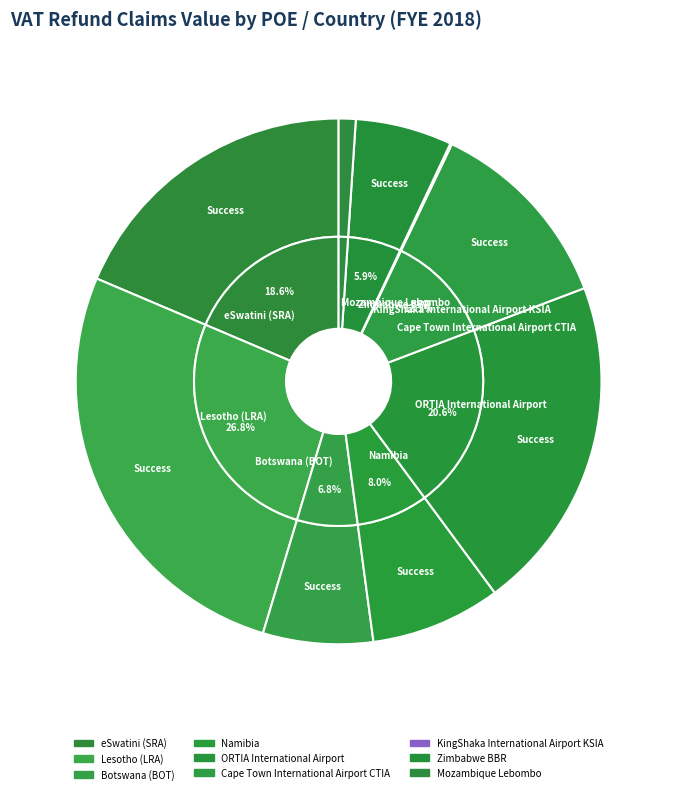

Rank the categories by value from lowest to highest.

KingShaka International Airport KSIA, Mozambique Lebombo, Zimbabwe BBR, Botswana (BOT), Namibia, Cape Town International Airport CTIA, eSwatini (SRA), ORTIA International Airport, Lesotho (LRA)